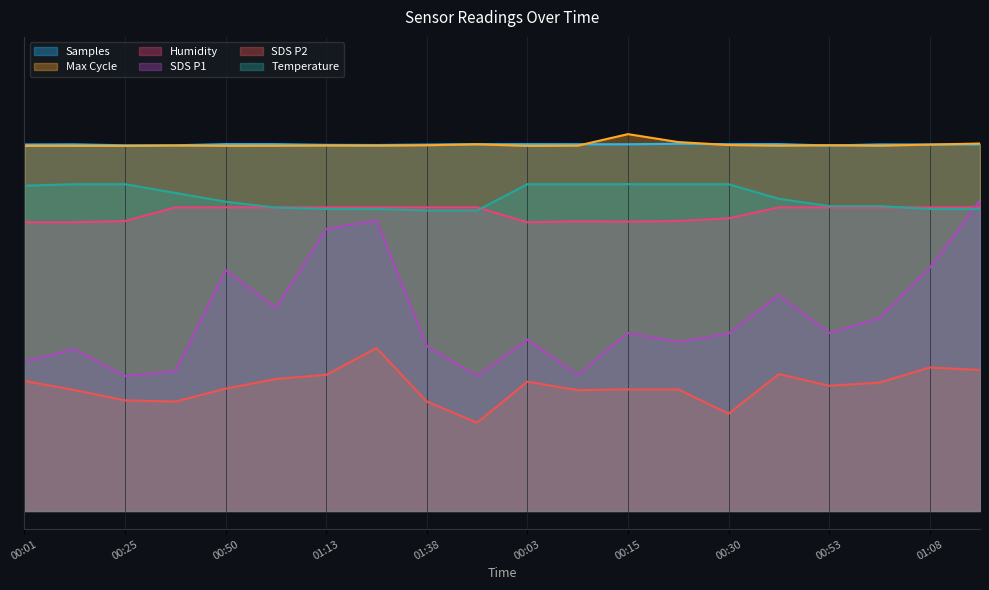

True or false: SDS_P1 and SDS_P2 intersect in this chart.

False